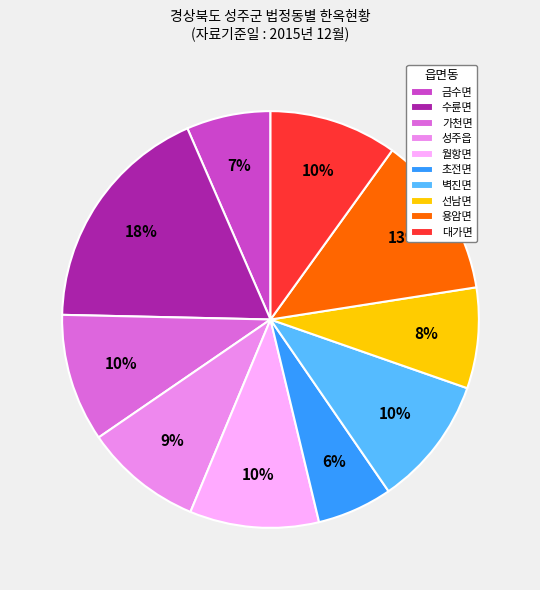

Which has a higher value, 수륜면 or 월항면?

수륜면